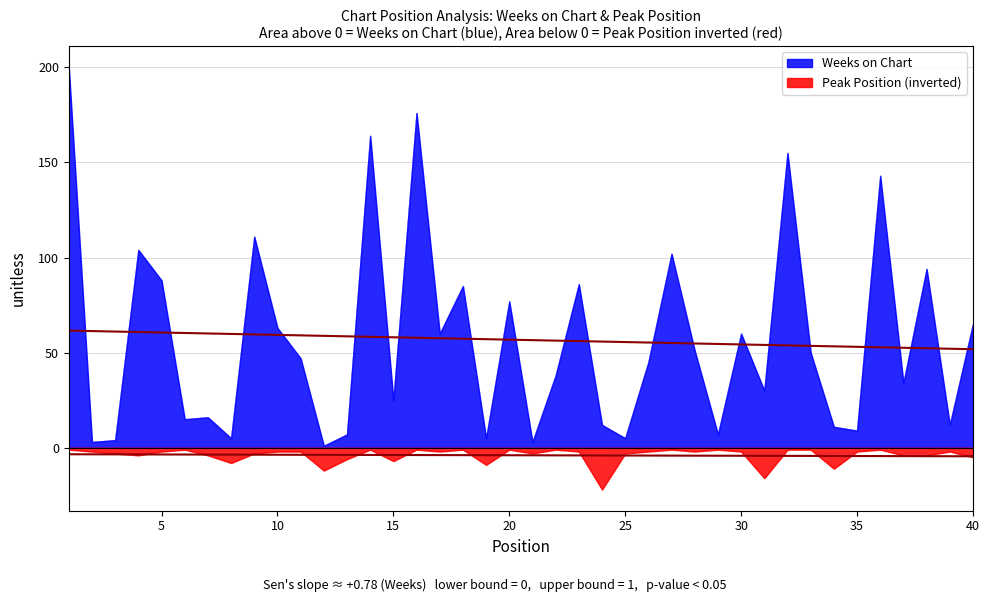

At which label is Weeks on Chart closest to 100?

27